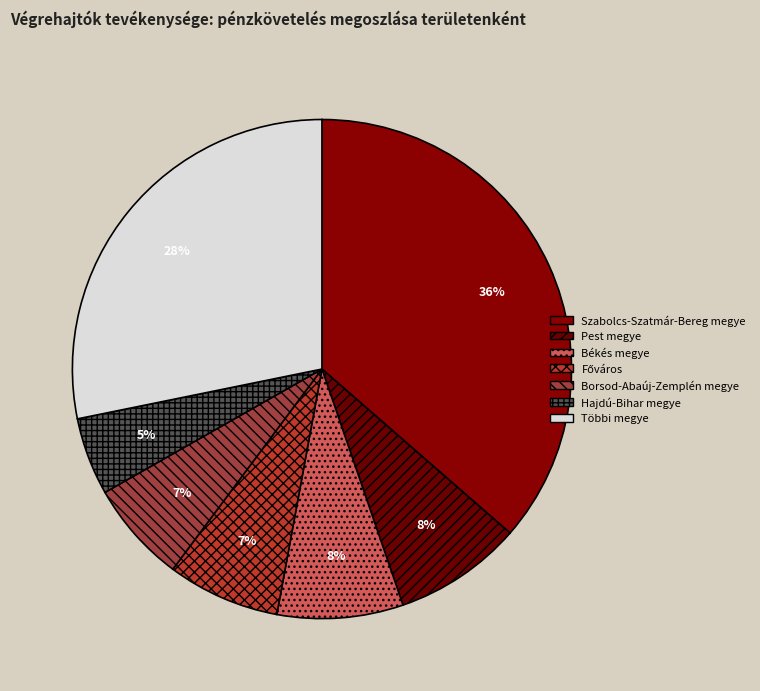

How many segments does this pie chart have?

7